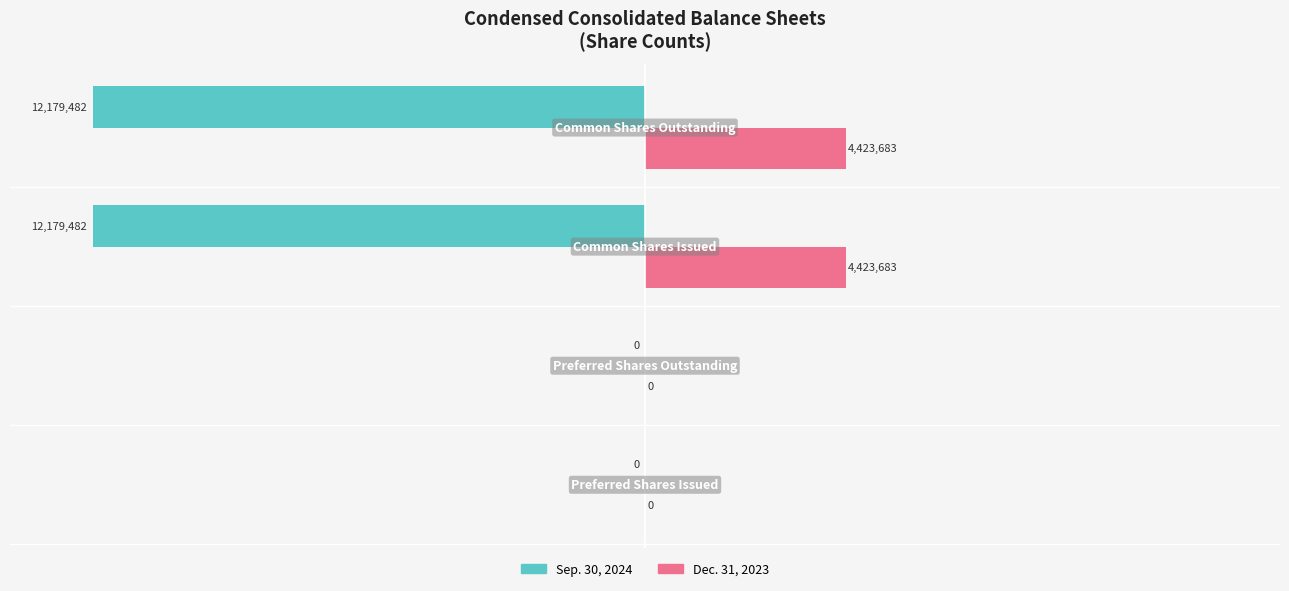

What are all the series names shown in the legend?

Sep. 30, 2024, Dec. 31, 2023